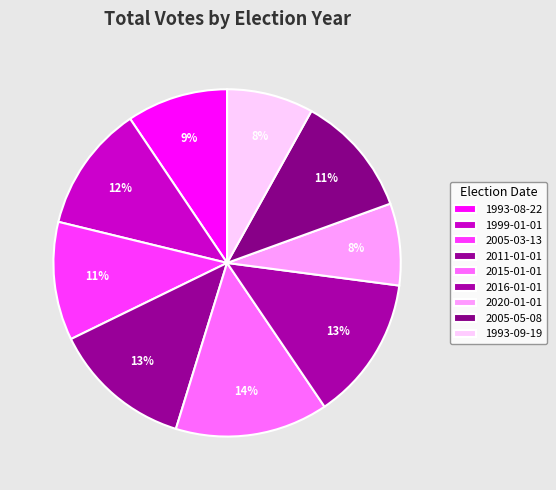

How many slices are in this pie chart?

9